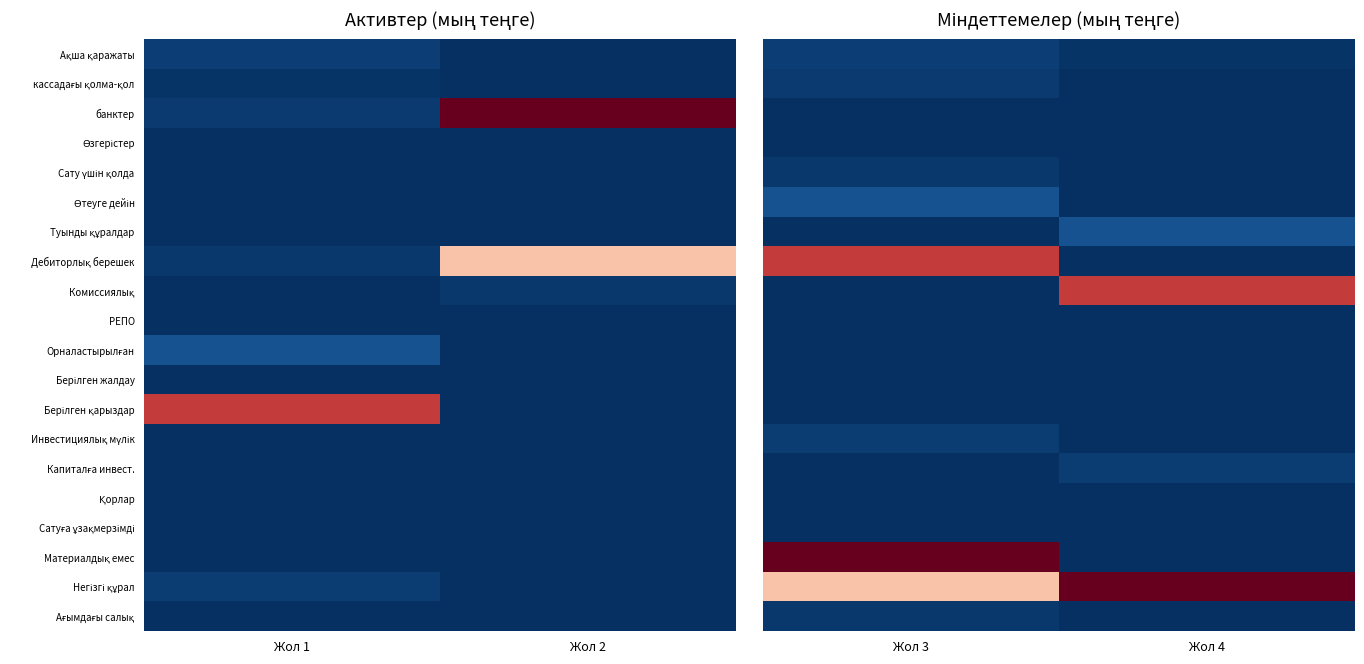

At which category does the chart reach its minimum across all series?

Жол 4